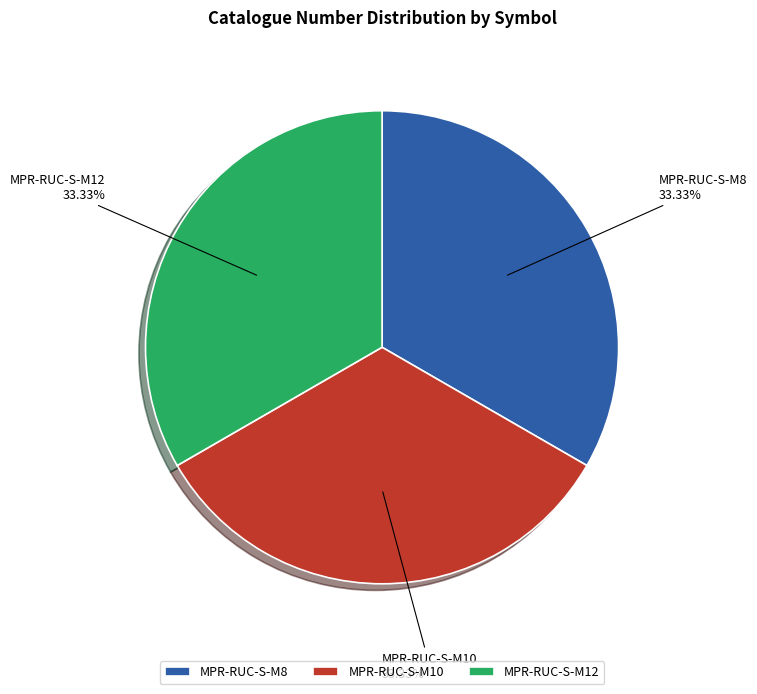

Is there a majority slice in this chart?

No